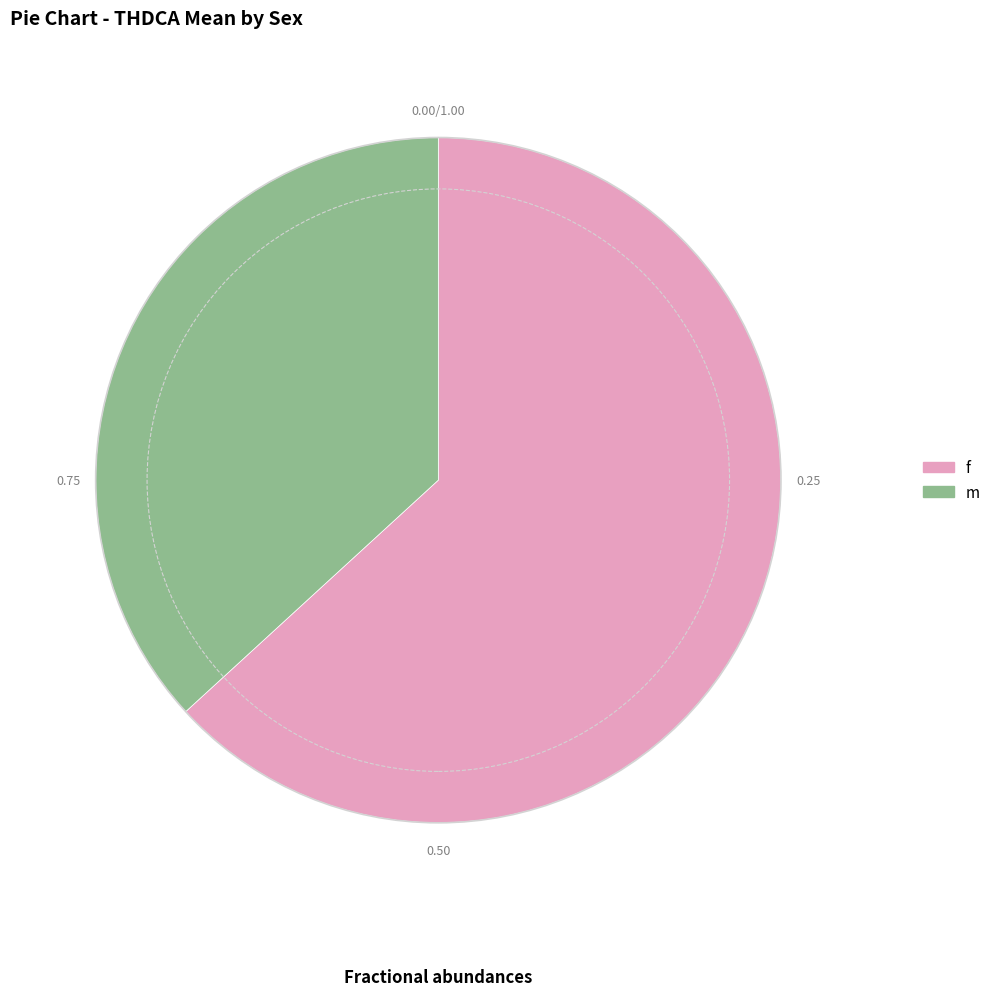

Does m account for over 50% of the chart?

No